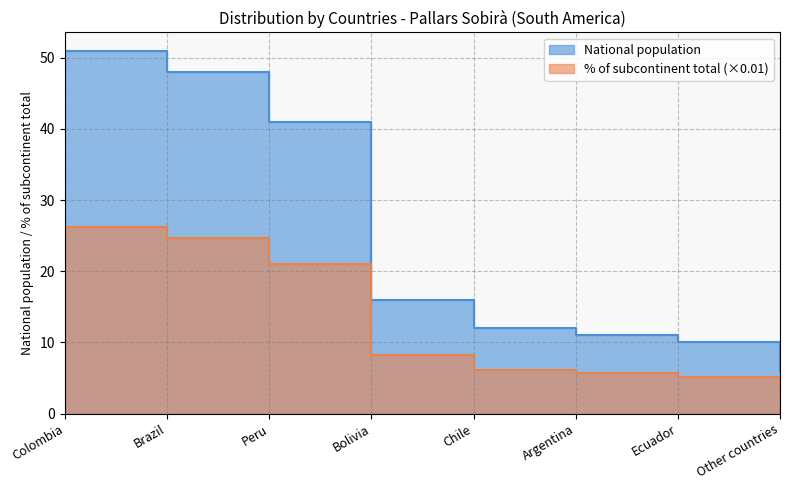

Is it true that National population equals 20.6 at Chile?

False